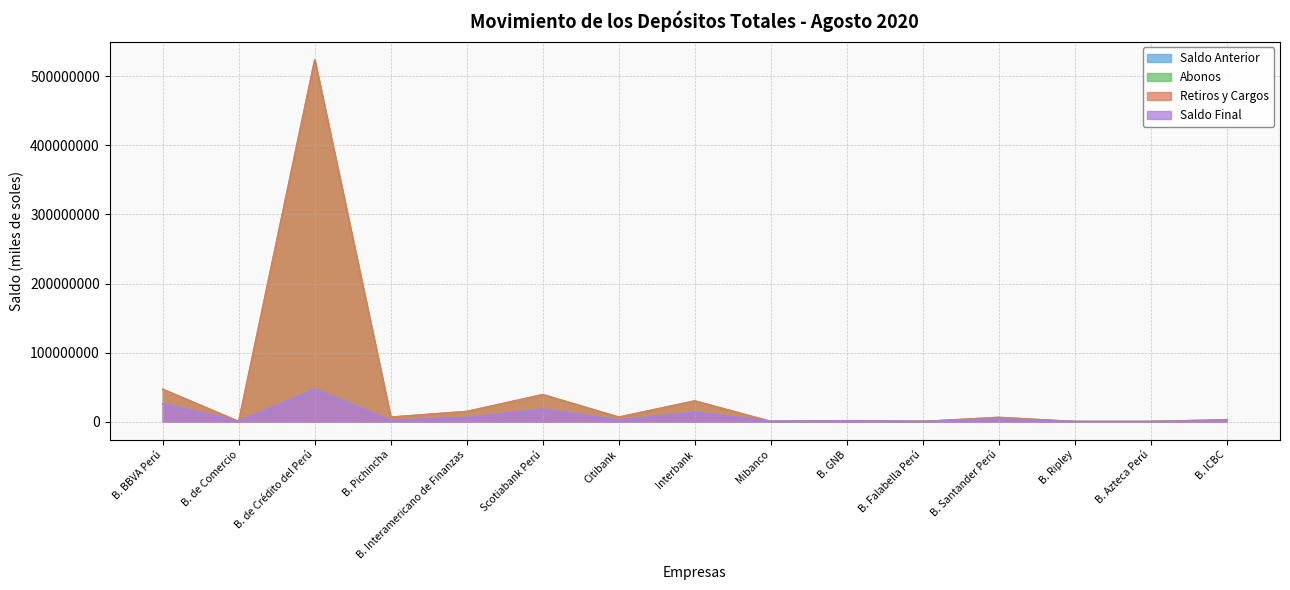

What is the difference between the highest and lowest values at B. Interamericano de Finanzas?

8910995.5